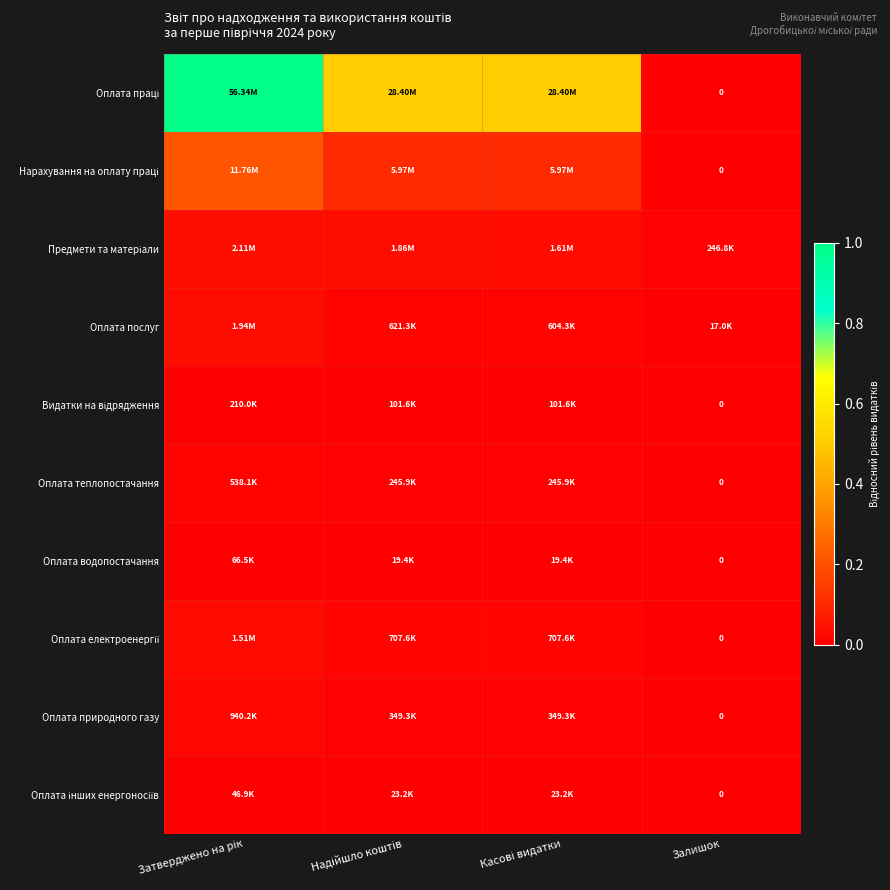

Which series has the largest total across all categories?

Оплата праці